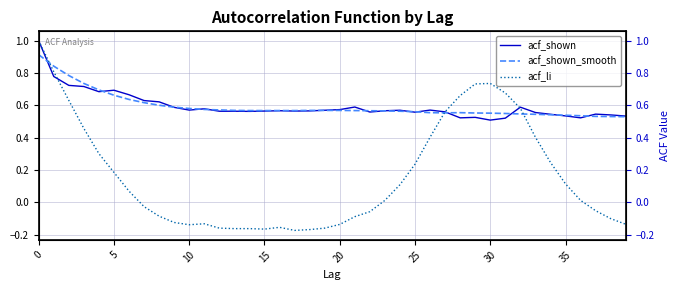

What is the minimum value for acf_li?

-0.2